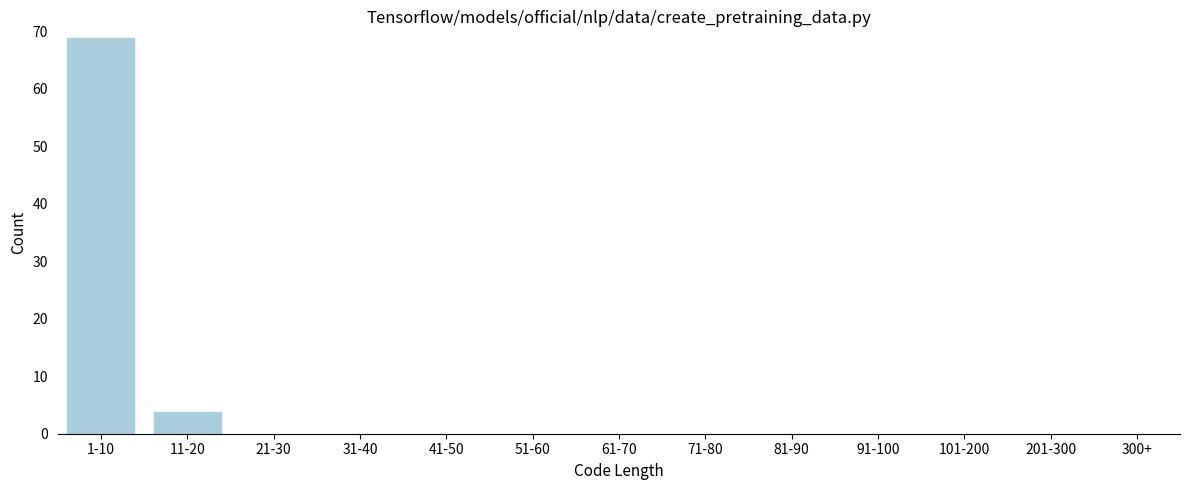

Reading left to right, transcribe all the data shown in this chart.

1-10=69	11-20=4	21-30=0	31-40=0	41-50=0	51-60=0	61-70=0	71-80=0	81-90=0	91-100=0	101-200=0	201-300=0	300+=0